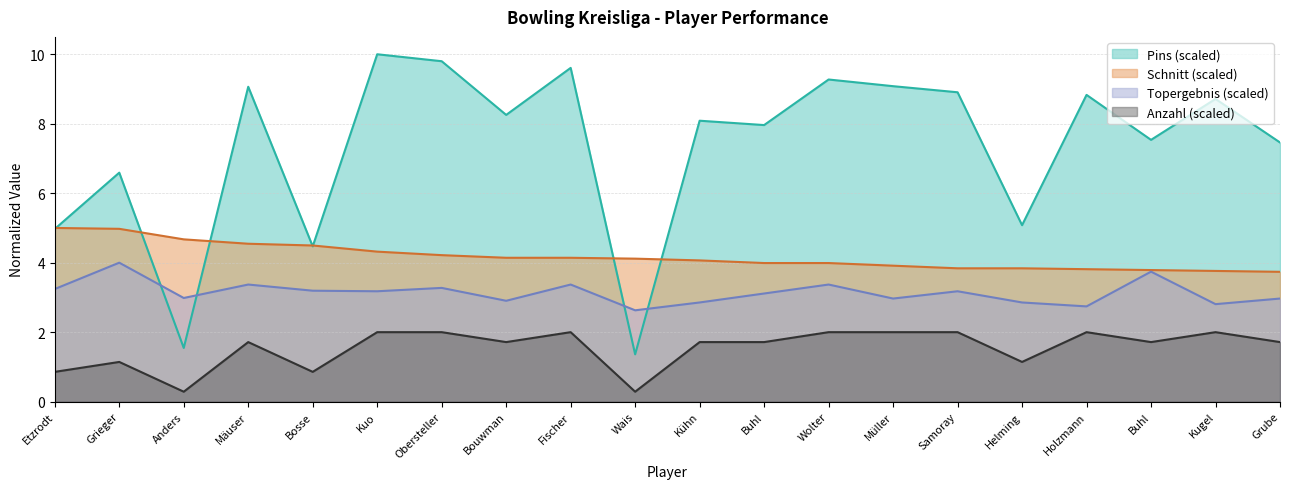

Which series has the largest total across all categories?

Pins (scaled)